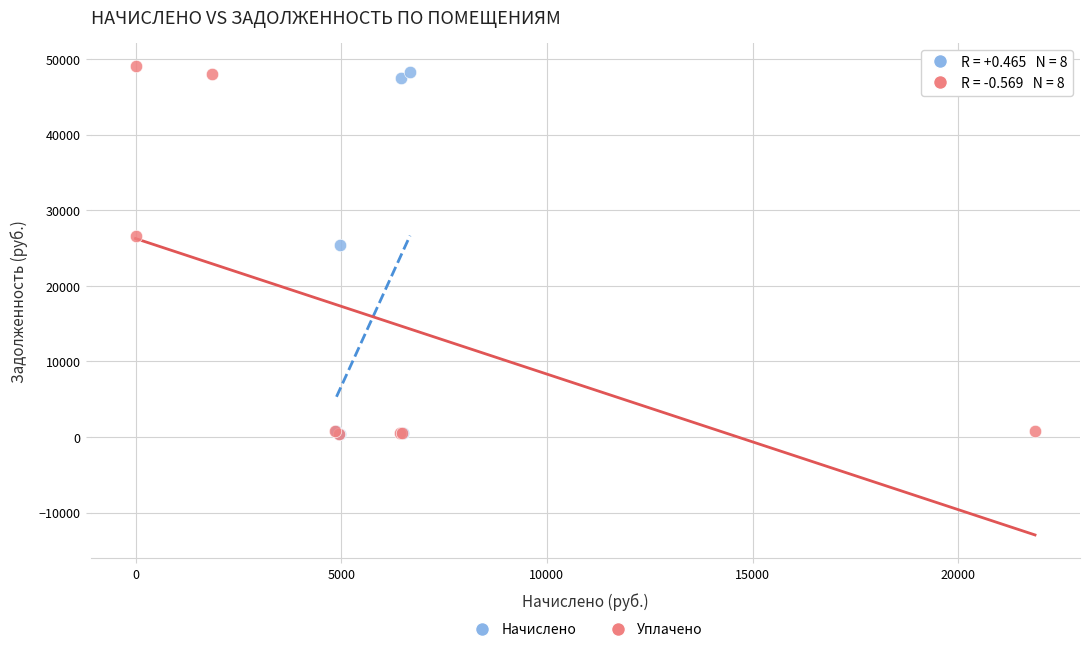

Which series reaches the maximum Y coordinate?

Уплачено